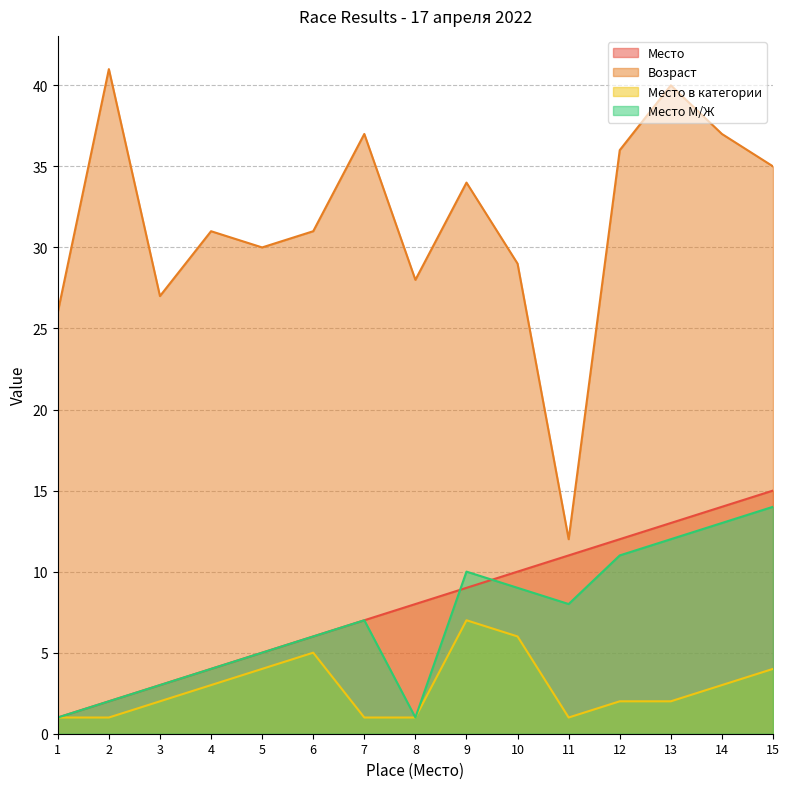

The value of Место М/Ж at 15 is 14. True or false?

True